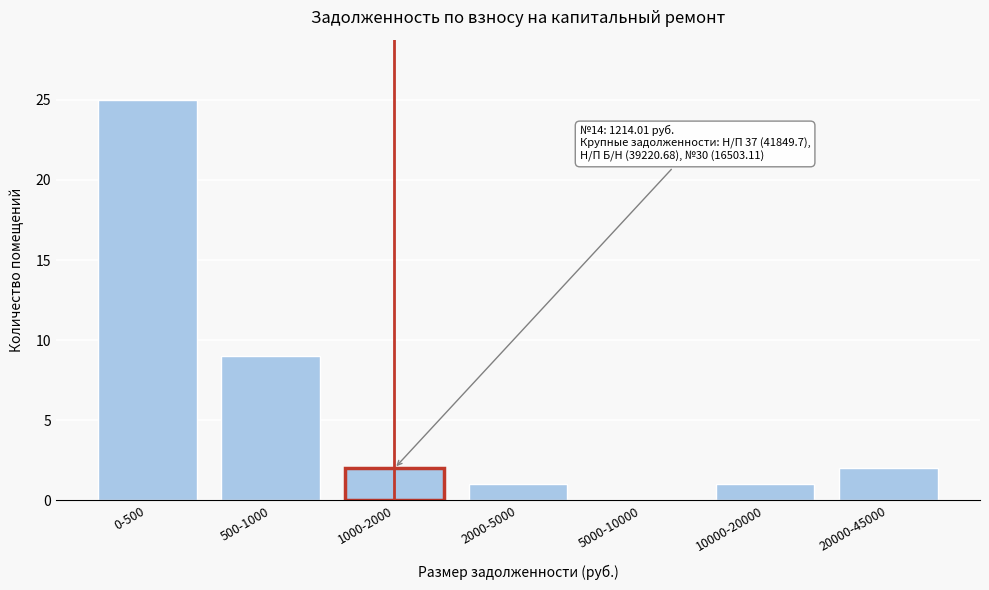

Reading left to right, what are all the values shown in this chart?

0-500=25	500-1000=9	1000-2000=2	2000-5000=1	5000-10000=0	10000-20000=1	20000-45000=2